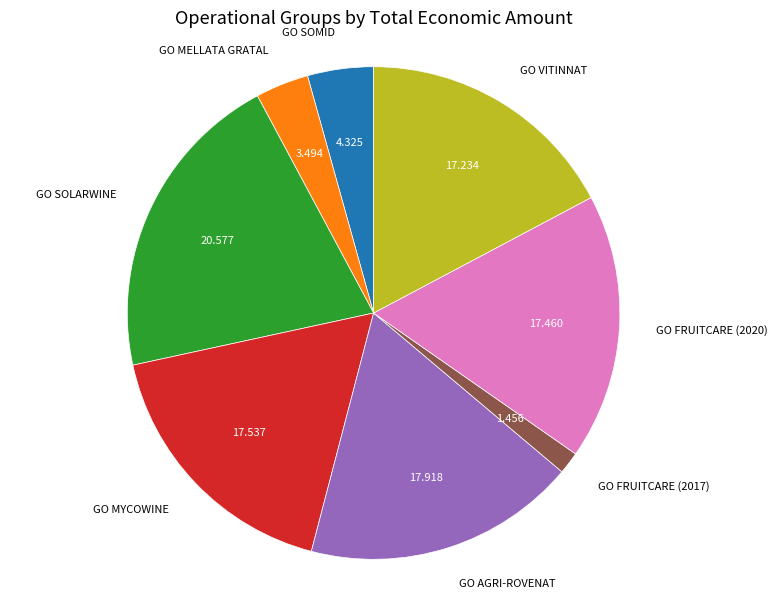

True or false: GO MELLATA GRATAL accounts for 18% of the total.

False